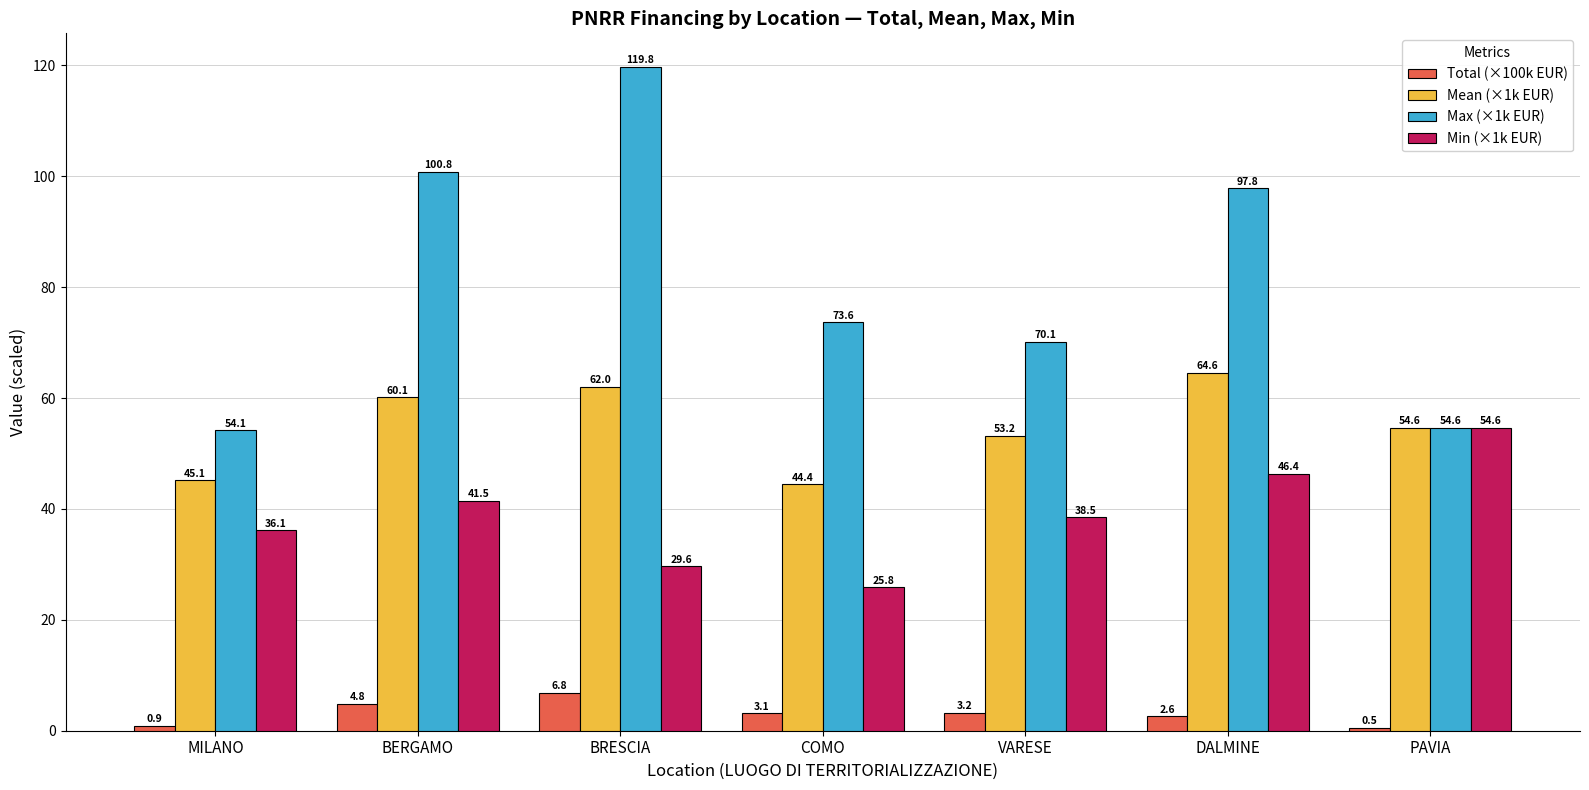

Which category has the lowest value in the Mean (×1k EUR) series?

COMO